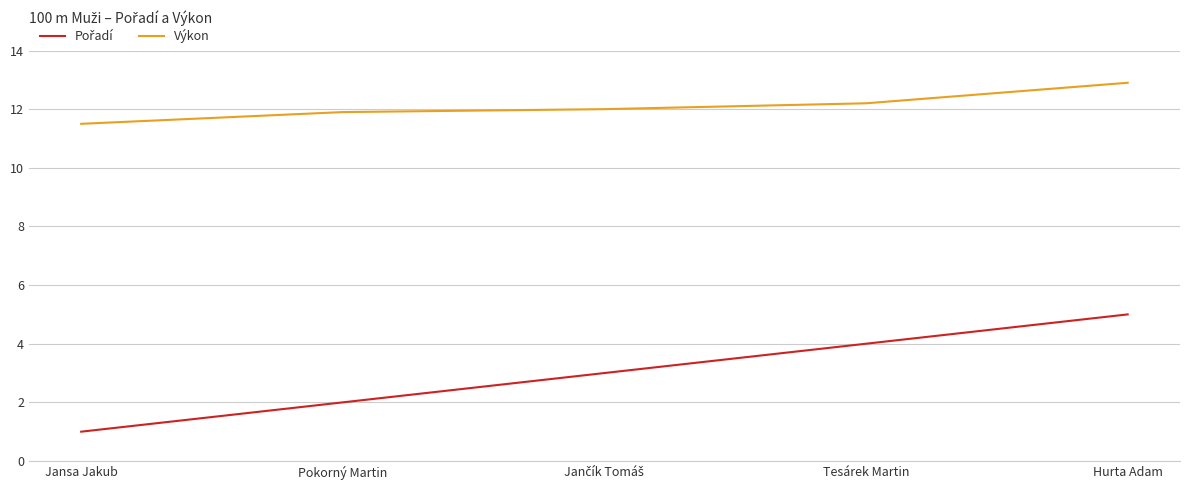

What is the maximum value shown in the chart?

12.9